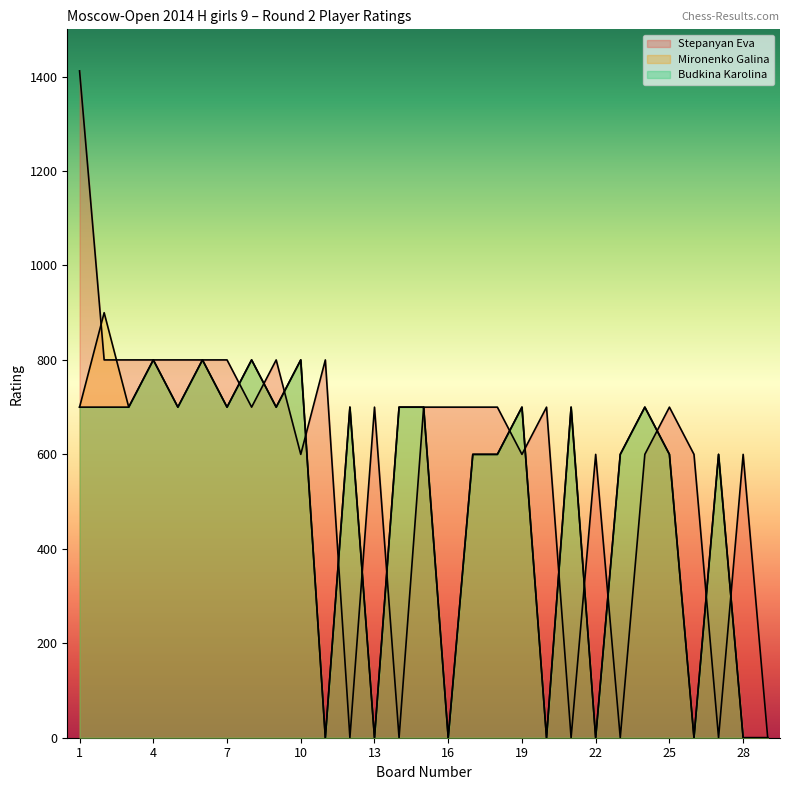

What is the highest value of the Mironenko Galina series?

900